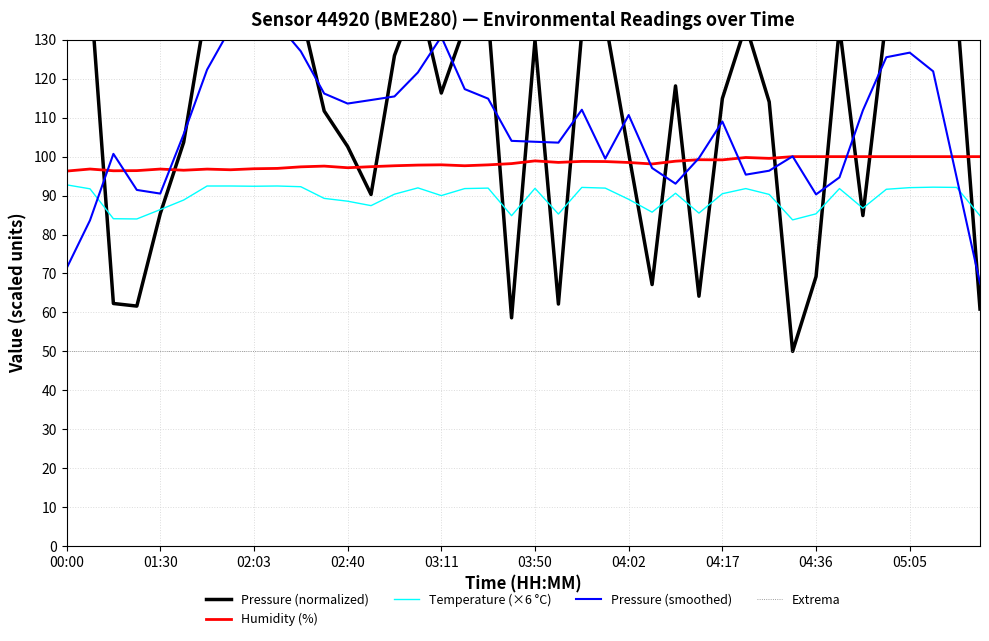

True or false: Temperature (×6 °C) and Humidity (%) cross at least once.

False